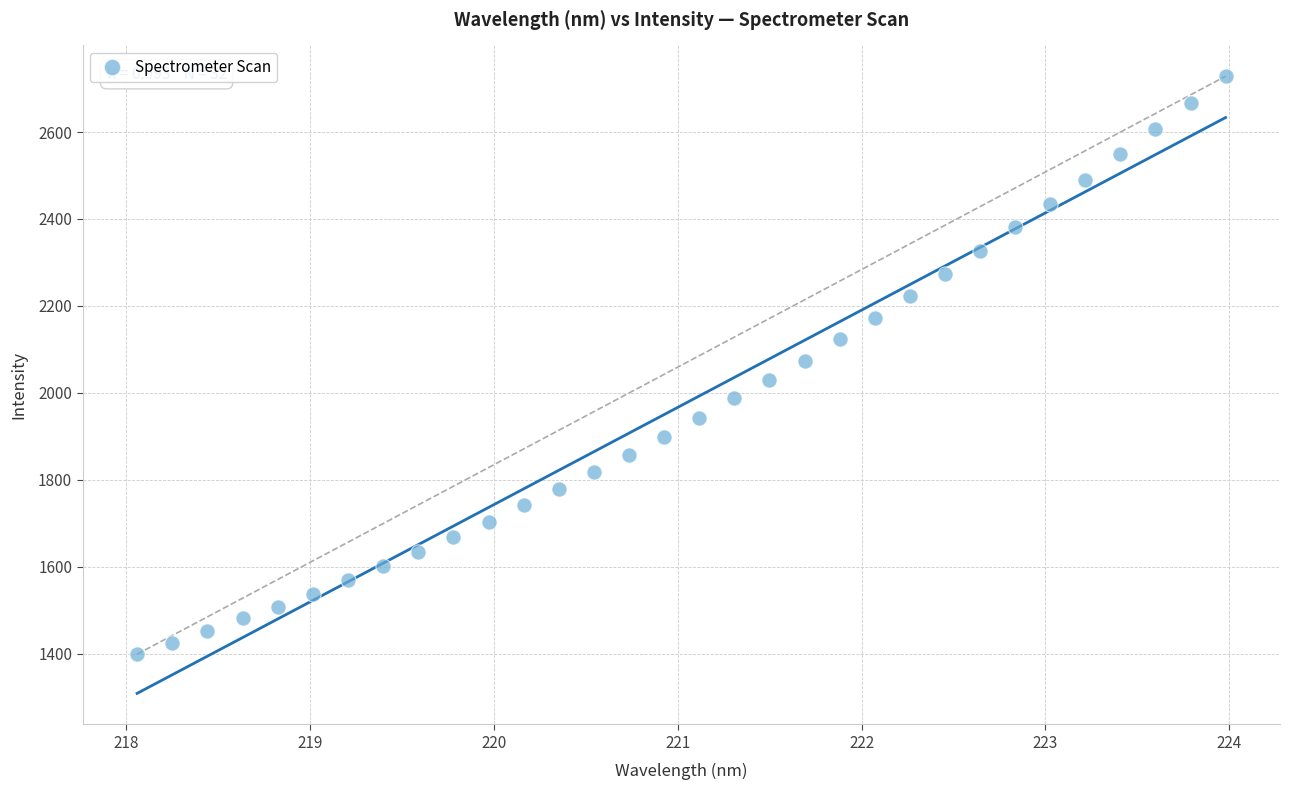

What is the range of X values (max minus min)?

5.9